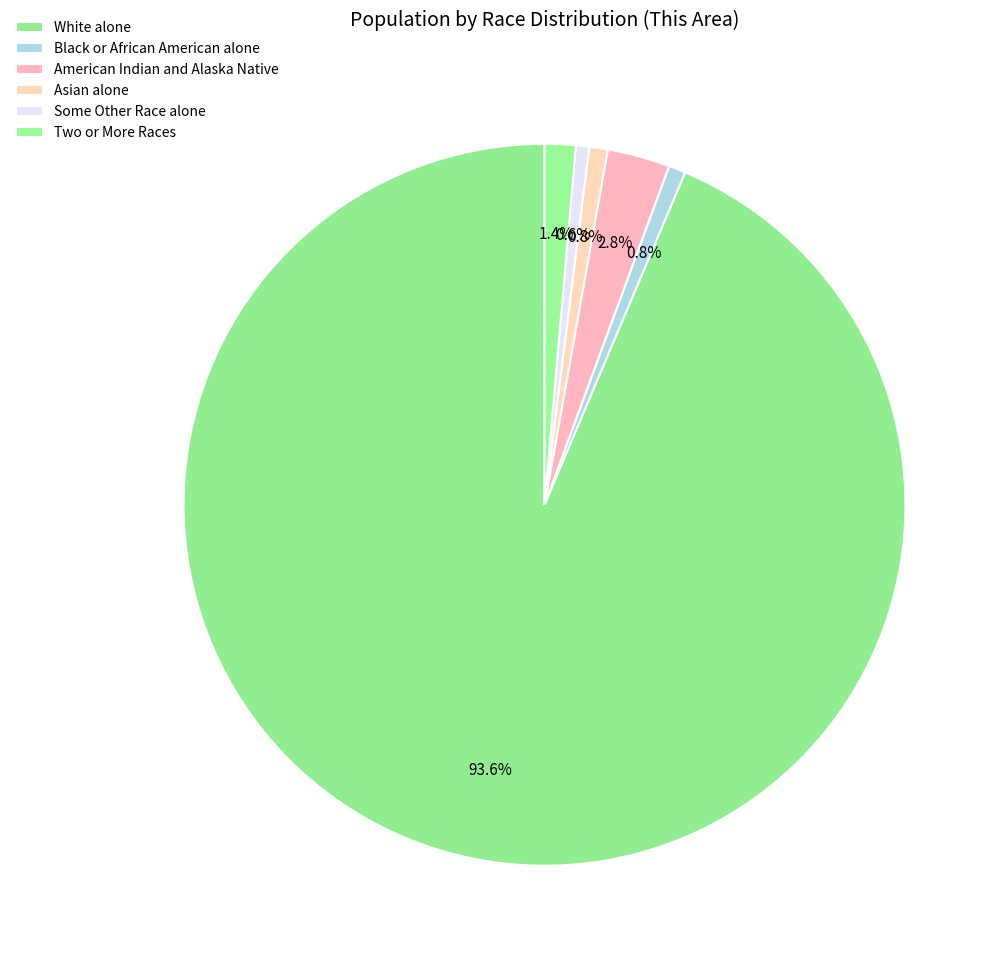

What percentage is NOT represented by Black or African American alone?

99.2%